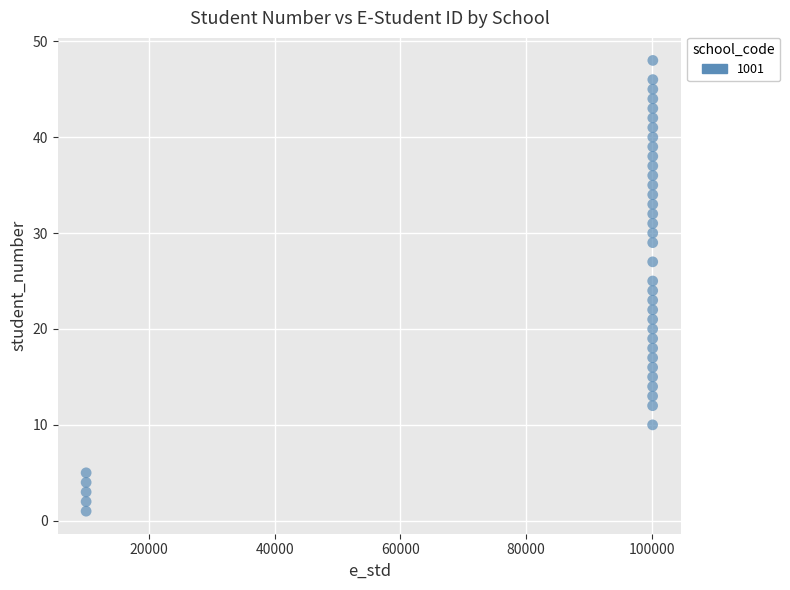

What is the range of Y values (max minus min)?

47